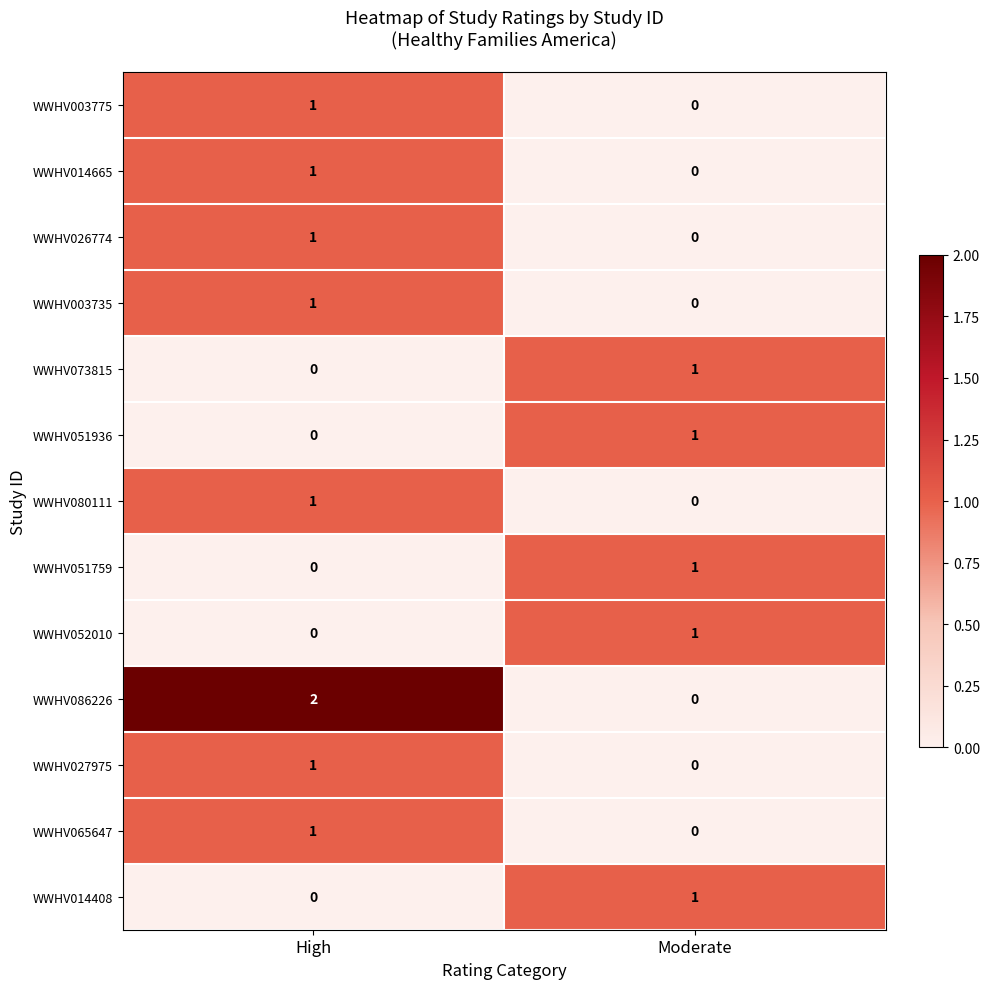

What is the total value across all series at High?

9